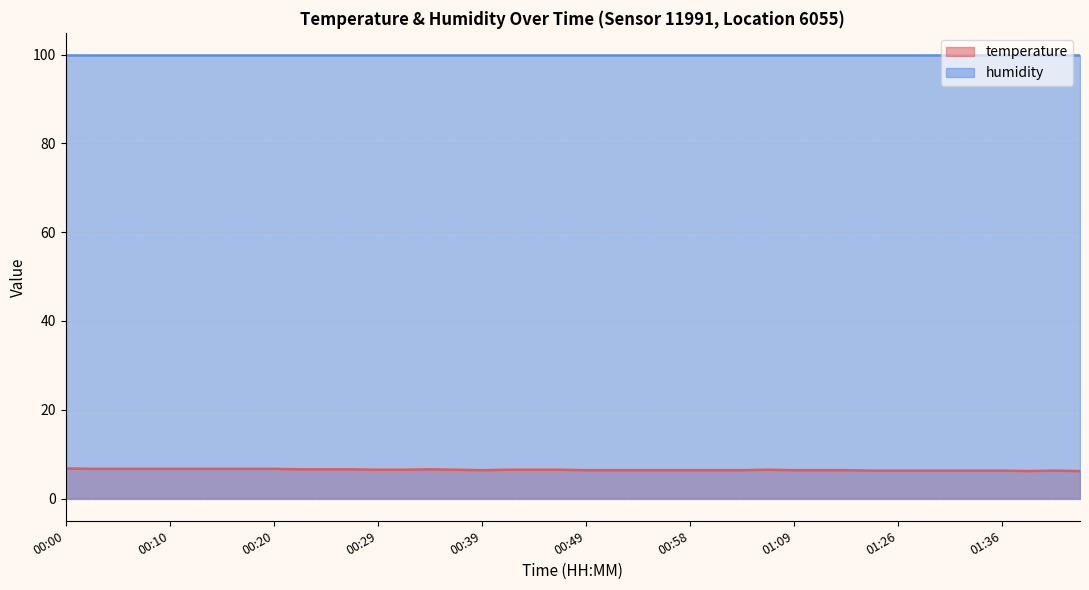

The value at 01:09 is 4.3. True or false?

False